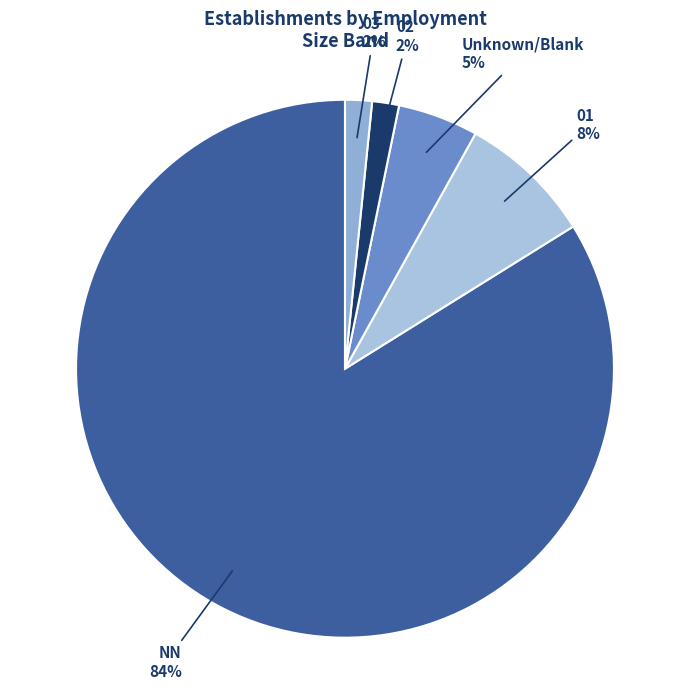

Is it true that NN is 84% of the pie?

True